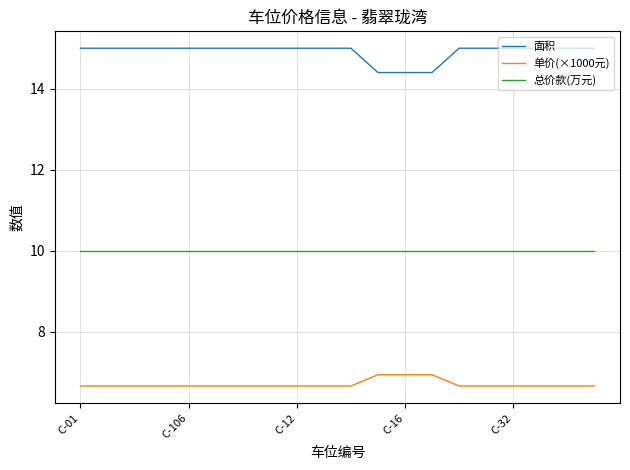

Is this an area chart (filled region under the line)?

No